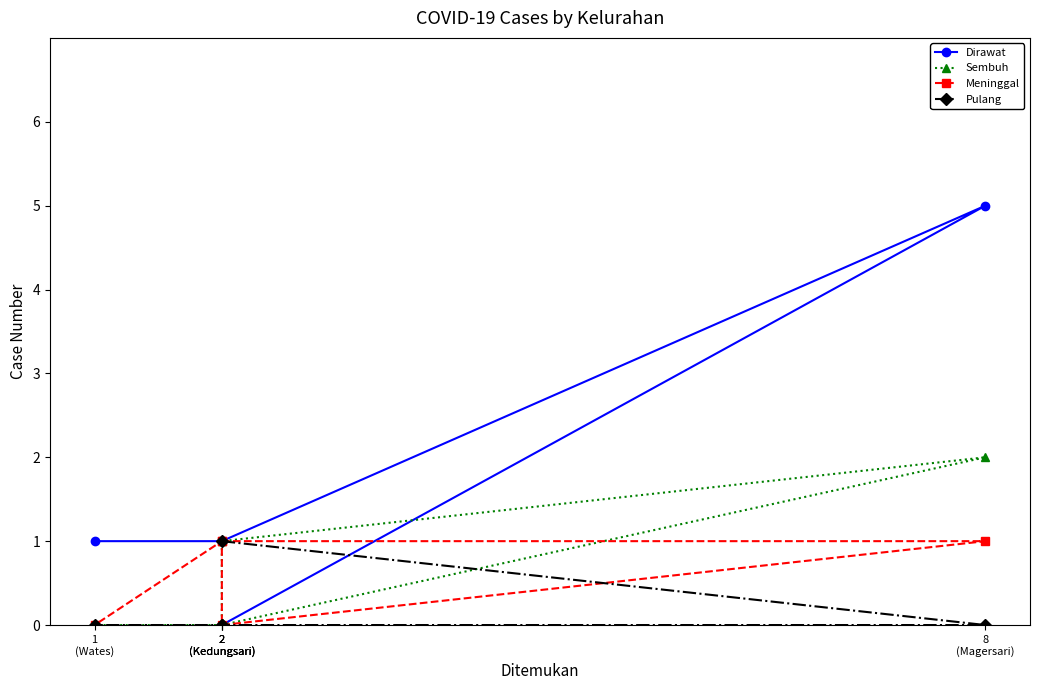

Is it true that Dirawat equals 5 at 8
(Magersari)?

True